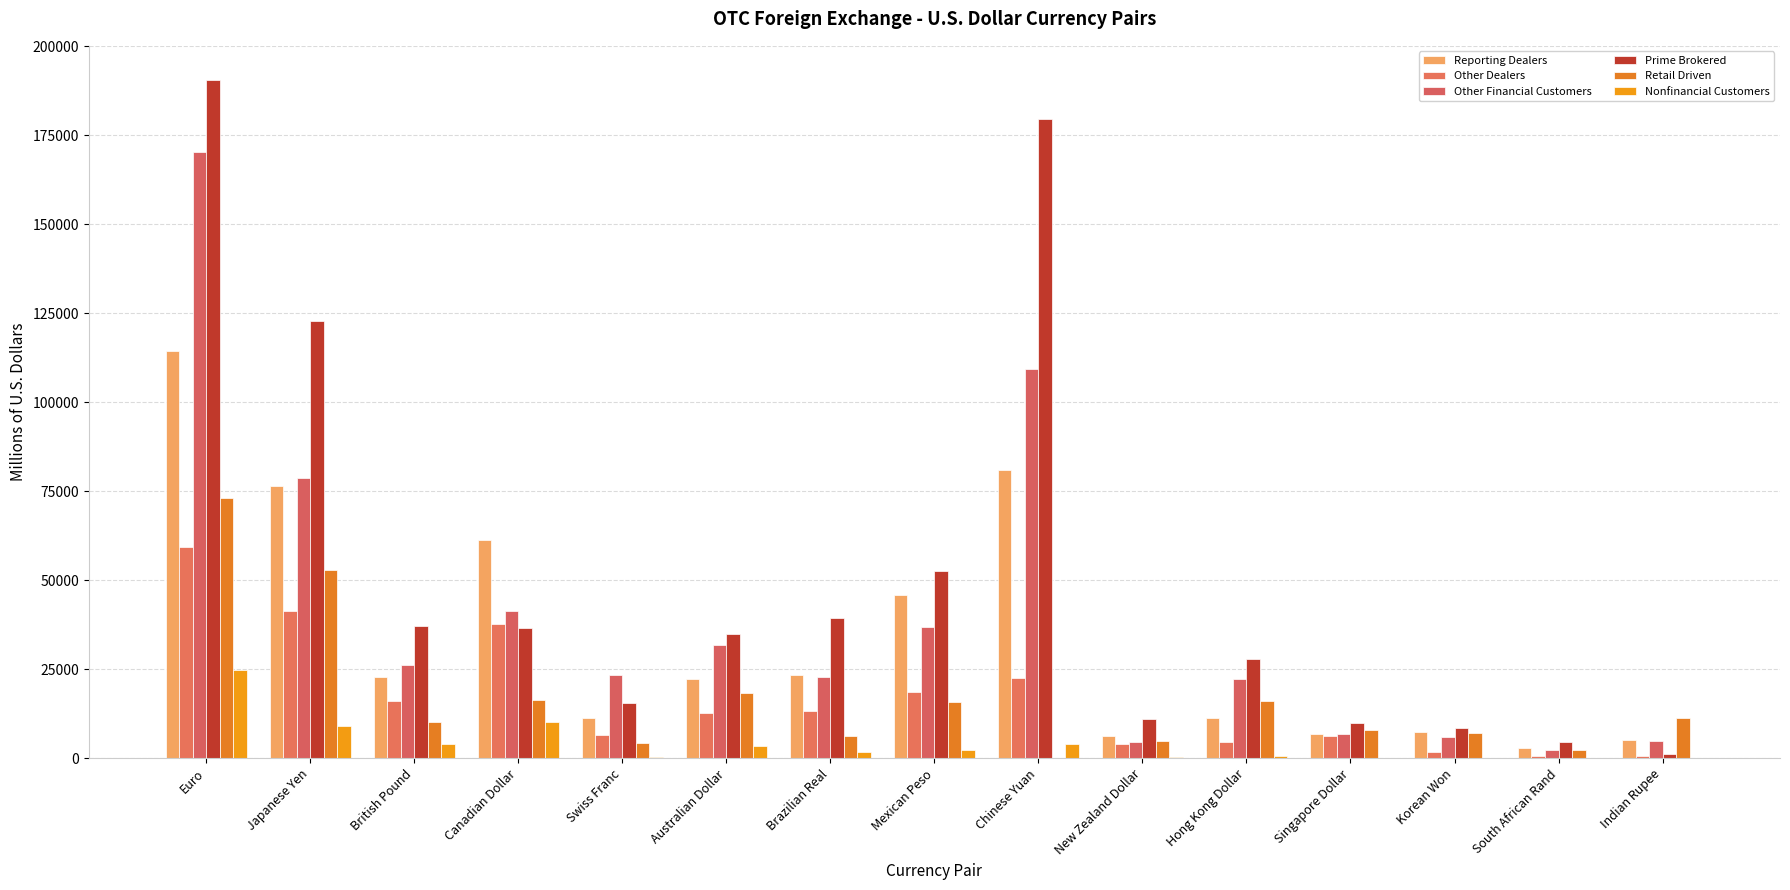

Reading left to right, transcribe all the data shown in this chart.

Reporting Dealers: 114523	76608	22809	61382	11206	22366	23514	45861	80932	6318	11408	6804	7293	2876	5101
Other Dealers: 59463	41300	16087	37732	6521	12702	13209	18460	22506	3930	4642	6304	1740	575	715
Other Financial Customers: 170442	78858	26058	41400	23290	31706	22941	36822	109493	4675	22159	6775	5943	2301	4794
Prime Brokered: 190645	122720	37274	36605	15458	34919	39319	52606	179700	10943	27918	9936	8357	4654	1311
Retail Driven: 73207	52813	10088	16417	4192	18319	6114	15719	0	4919	16168	7875	6990	2265	11423
Nonfinancial Customers: 24899	9044	3882	10138	363	3308	1606	2162	3901	224	651	1	16	165	135